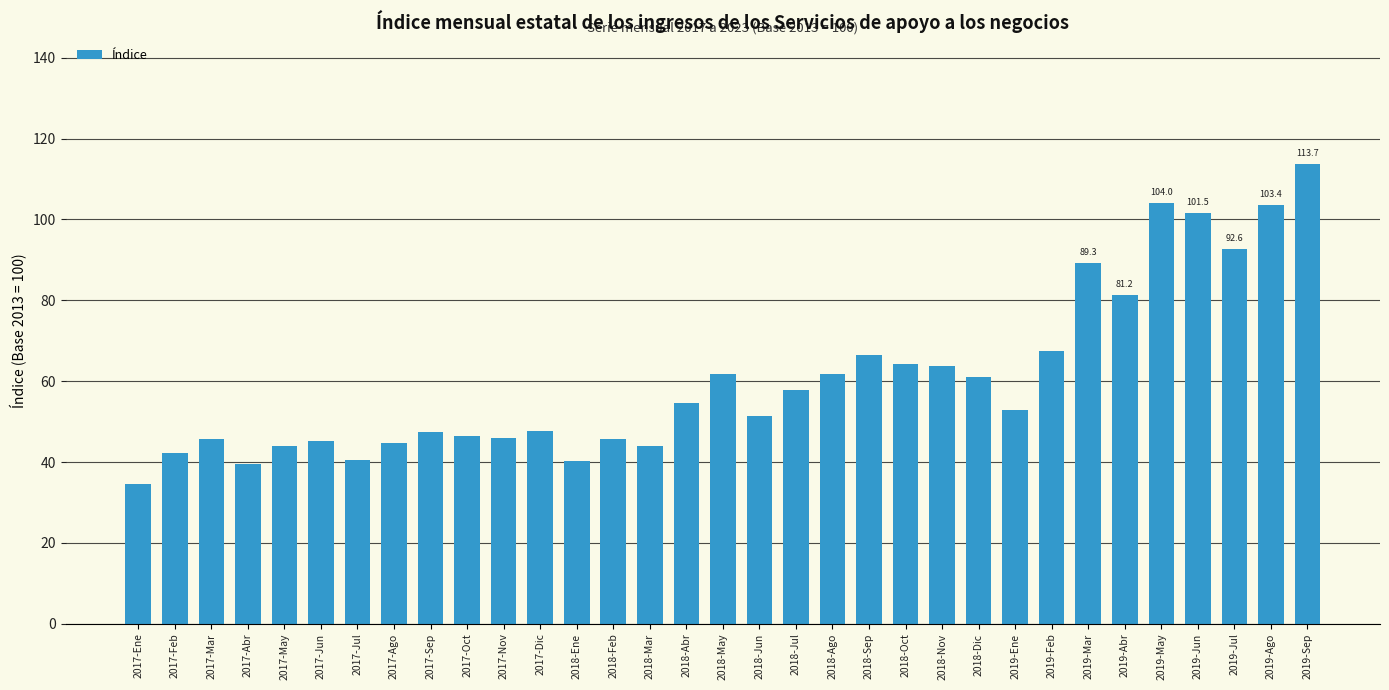

What is the value of the 31st bar from the left?

92.6